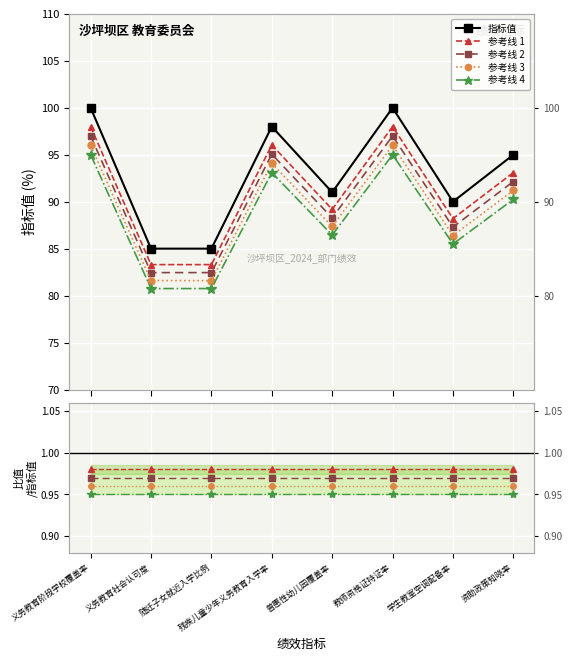

What are all the series names shown in the legend?

指标值, 参考线 1, 参考线 2, 参考线 3, 参考线 4